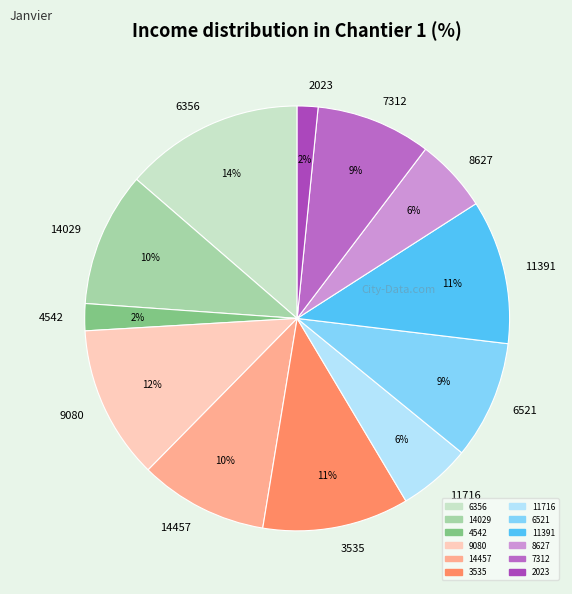

To the nearest percent, what is the difference between the largest and smallest slice percentages?

12%